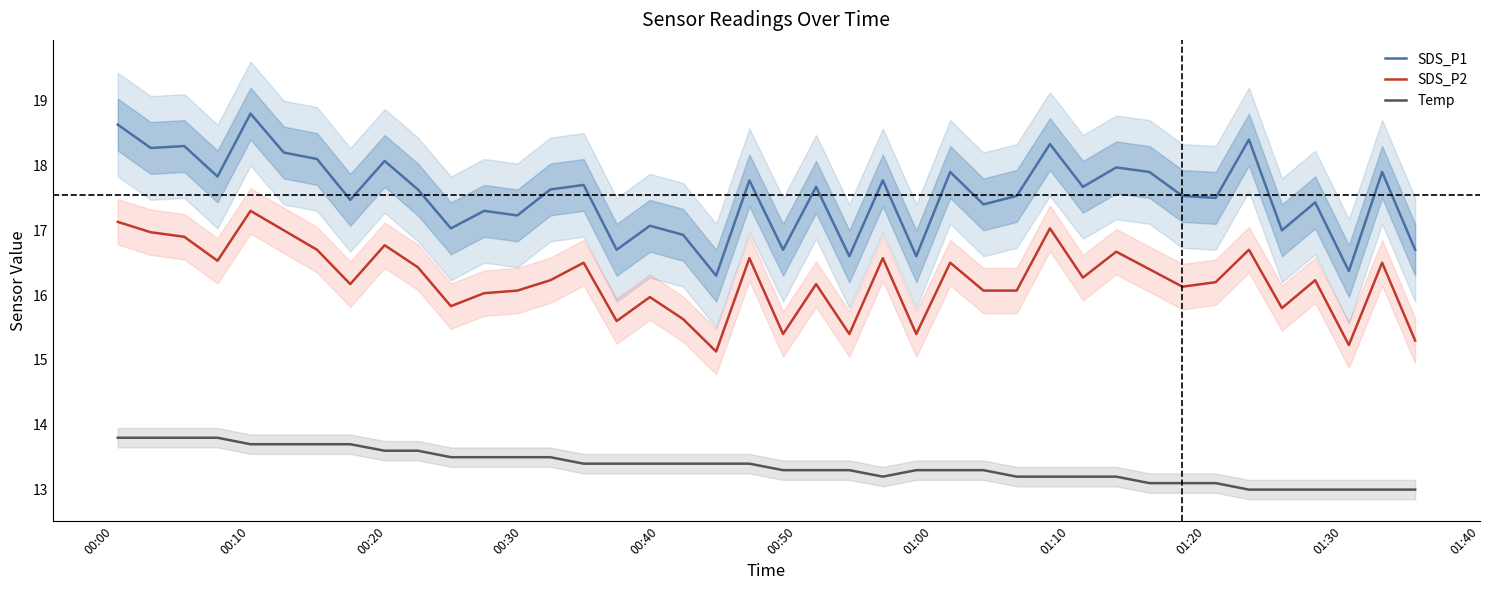

True or false: Temp and SDS_P2 intersect in this chart.

False